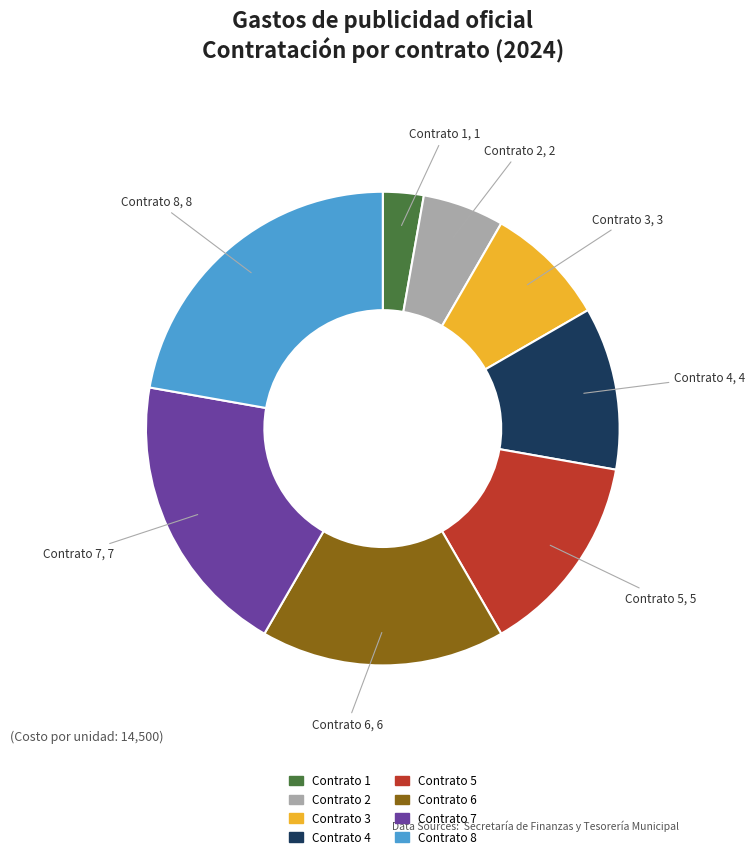

Rank the categories by value from highest to lowest.

Contrato 8, Contrato 7, Contrato 6, Contrato 5, Contrato 4, Contrato 3, Contrato 2, Contrato 1